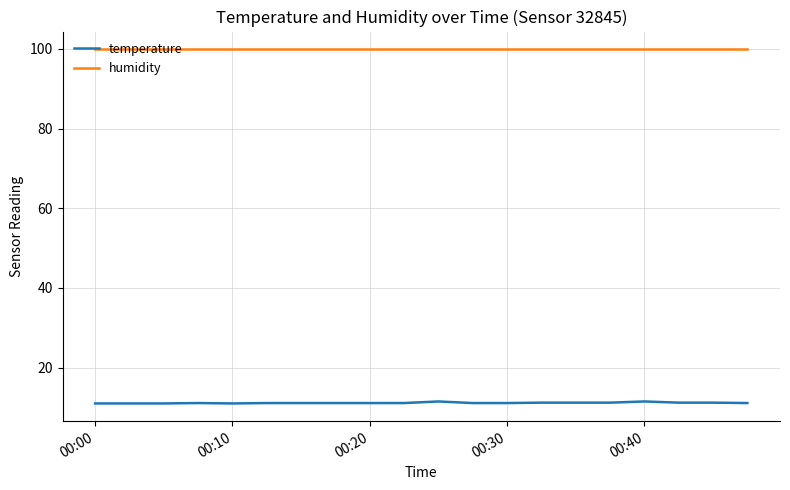

True or false: humidity and temperature intersect in this chart.

False